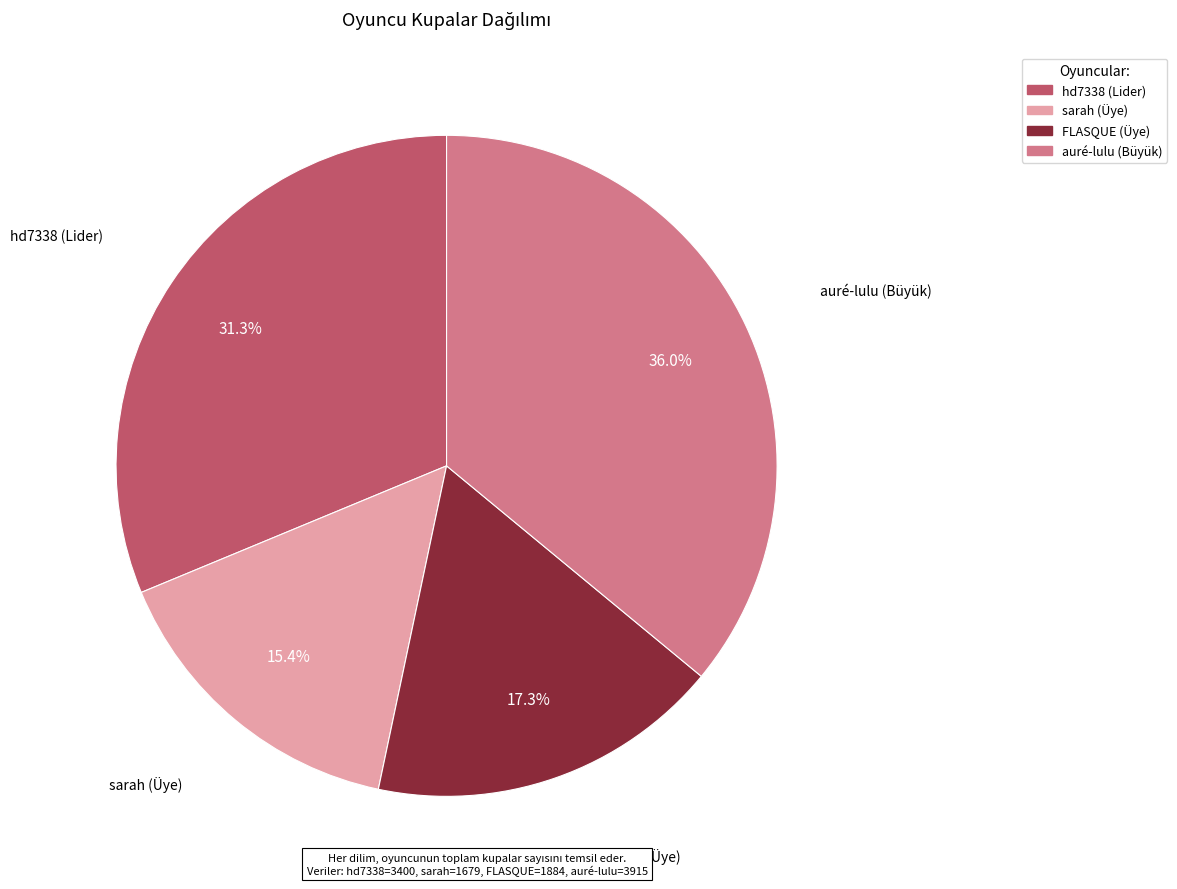

To the nearest percent, what percentage of the pie is sarah (Üye)?

15%